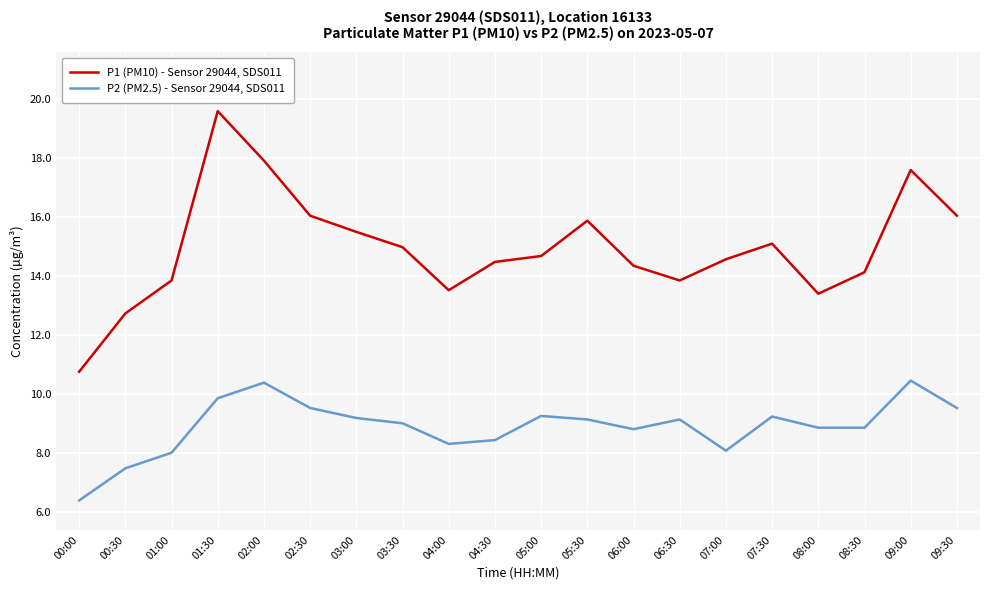

Which series has the widest spread of values?

P1 (PM10) - Sensor 29044, SDS011